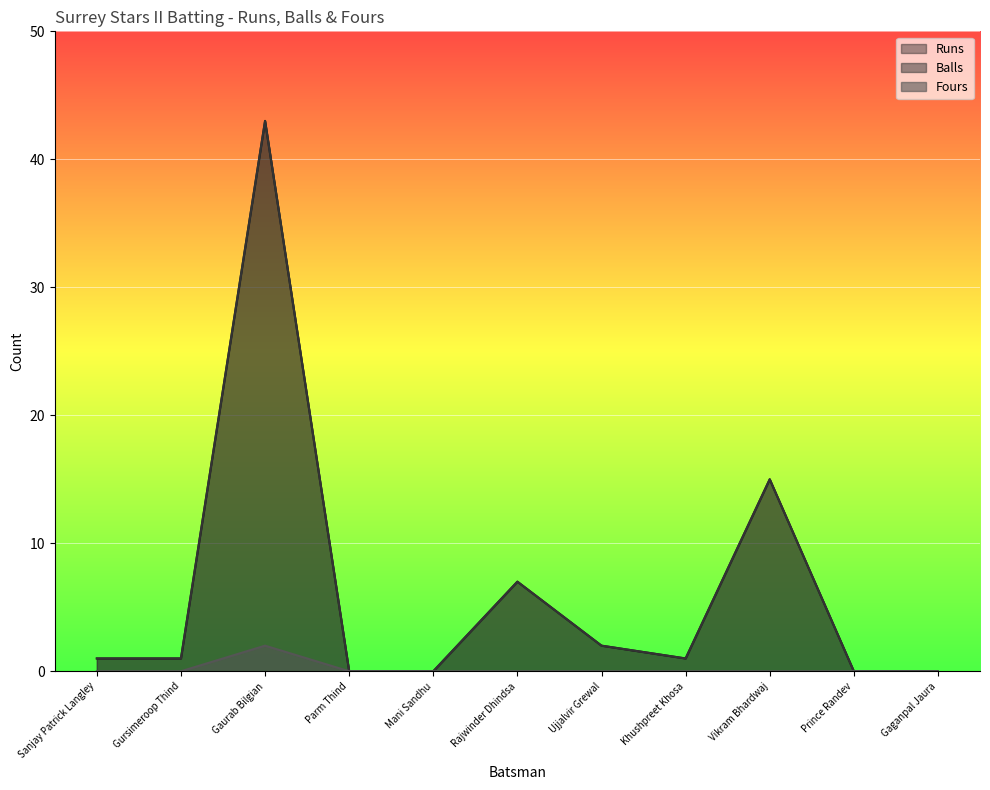

The value of Runs at Mani Sandhu is 0. True or false?

True